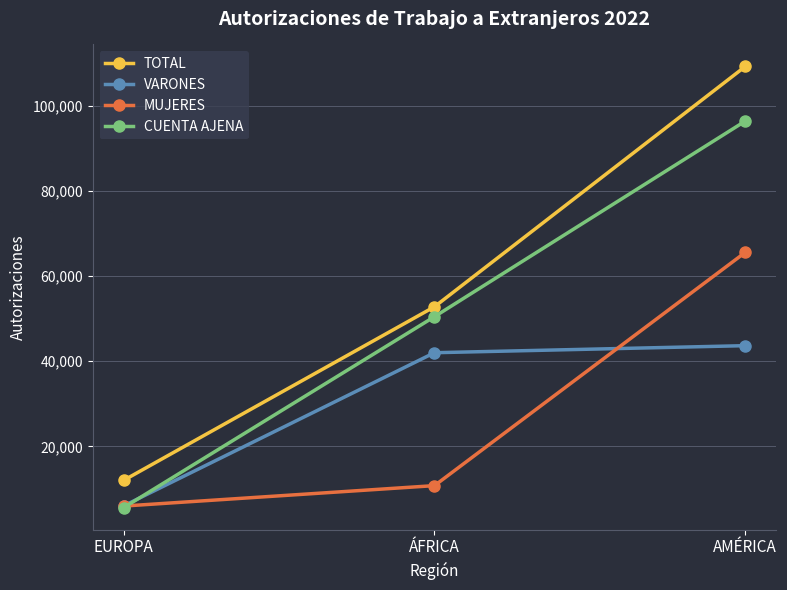

How many data points in VARONES are less than 41999?

1